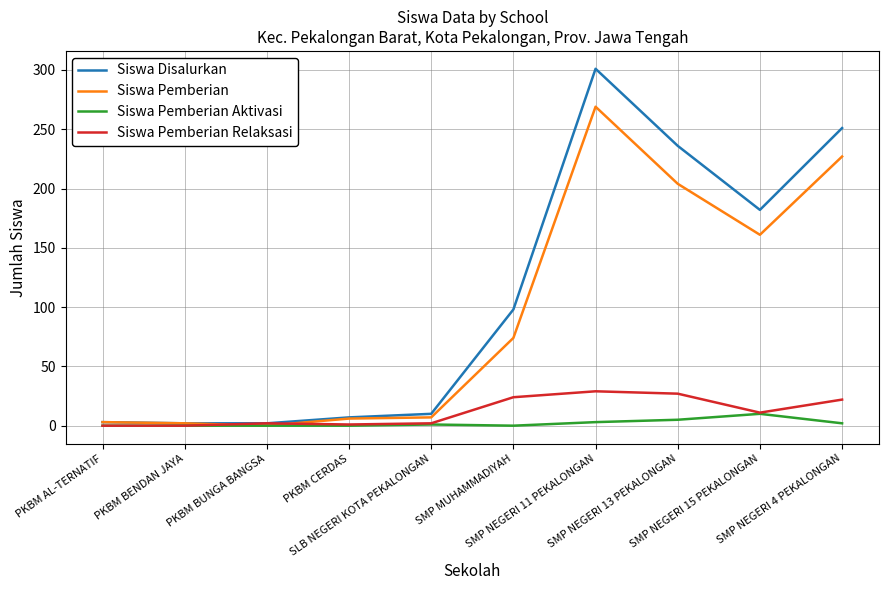

Which series changed the most between SMP NEGERI 13 PEKALONGAN and SMP NEGERI 15 PEKALONGAN?

Siswa Disalurkan